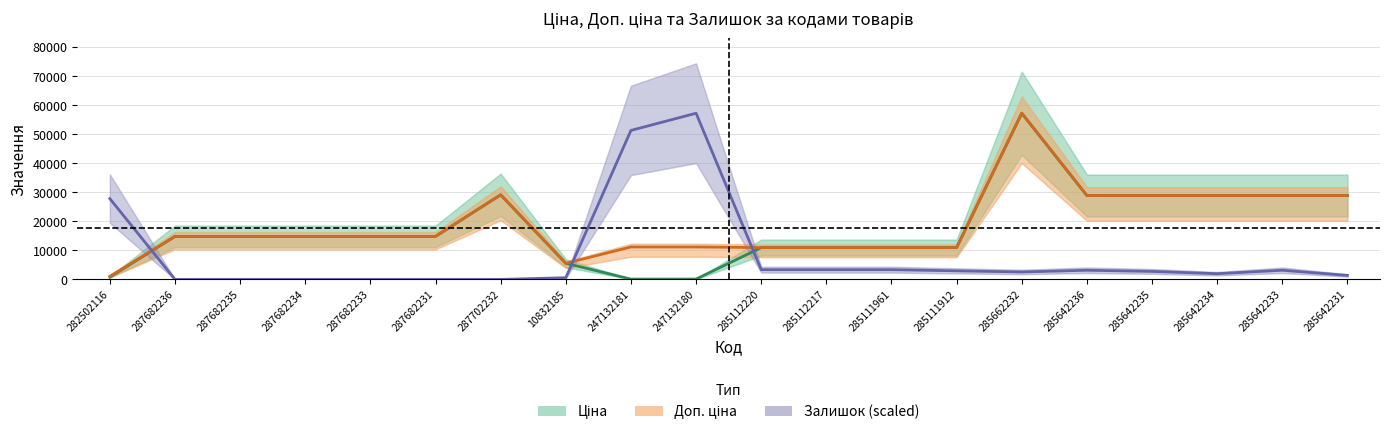

What is the spread (max minus min) of values at 282502116?

27037.1